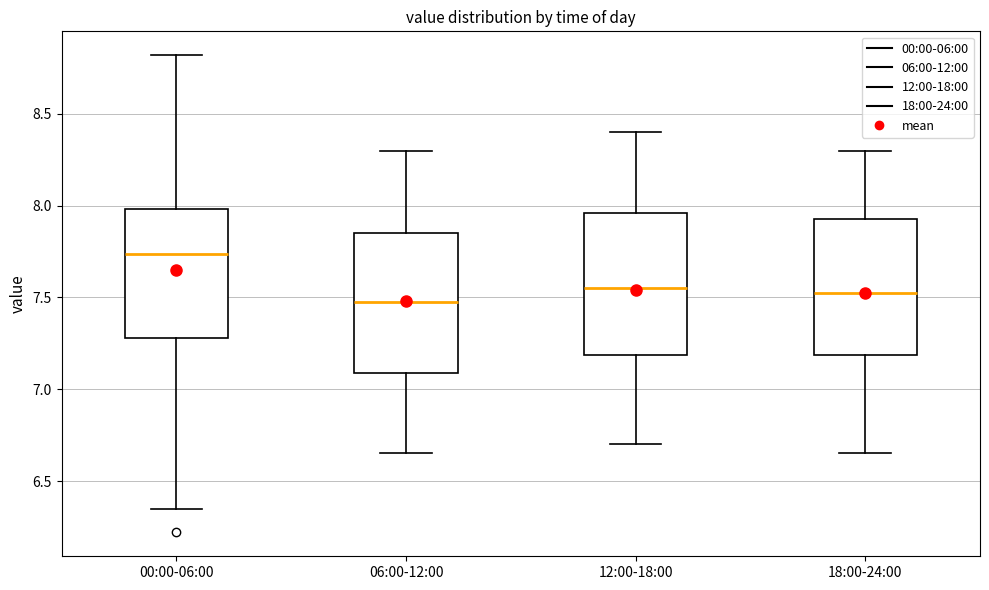

Reading left to right, transcribe this box plot: for each box, give where its median line is, the range the box spans, and where its two whiskers end, as read against the y-axis. The values are not printed on the chart, so give them approximately, as read against the axis.

00:00-06:00: median 7.75, box 7.30 to 8.00, whiskers 6.35 to 8.80
06:00-12:00: median 7.50, box 7.10 to 7.85, whiskers 6.65 to 8.30
12:00-18:00: median 7.55, box 7.20 to 7.95, whiskers 6.70 to 8.40
18:00-24:00: median 7.55, box 7.20 to 7.95, whiskers 6.65 to 8.30